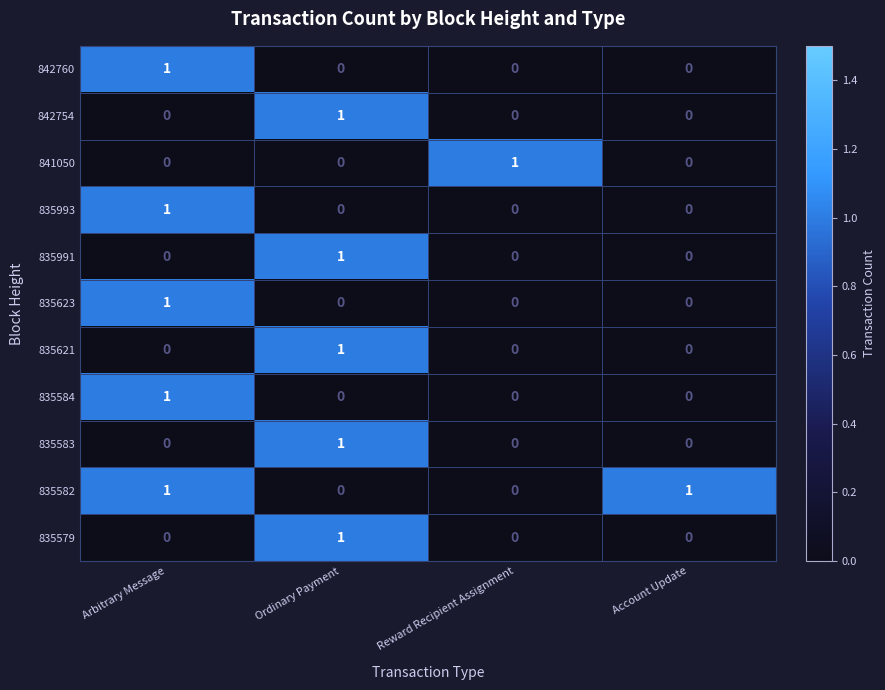

The value of 842760 at Ordinary Payment is 0. True or false?

True